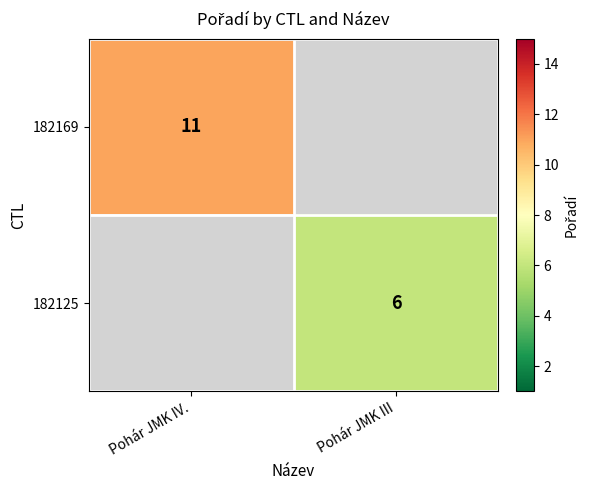

The 182125 series shows 9 at Pohár JMK III. True or false?

False